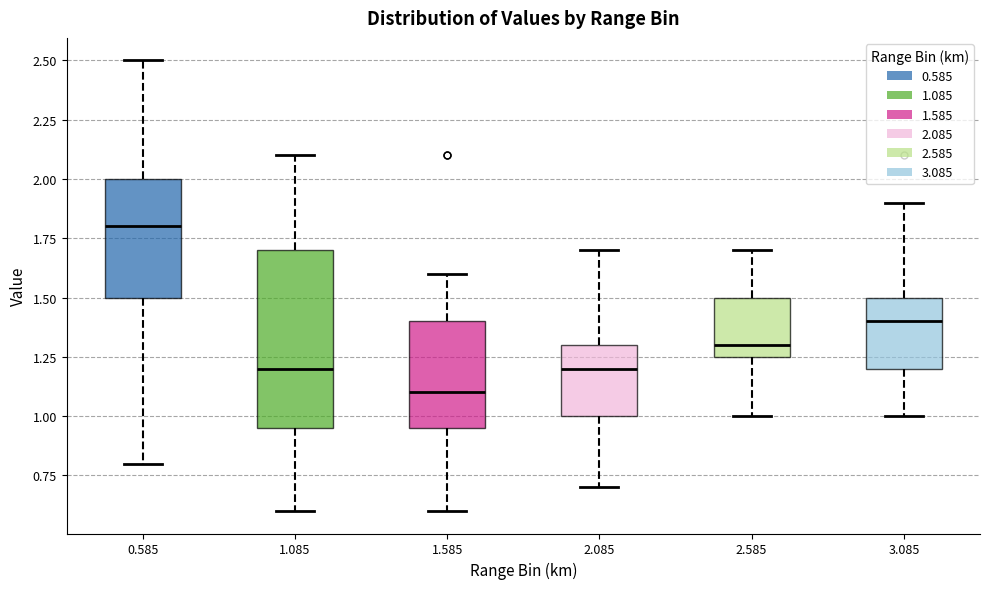

Which box is the tallest, from its lower edge to its upper edge?

1.085